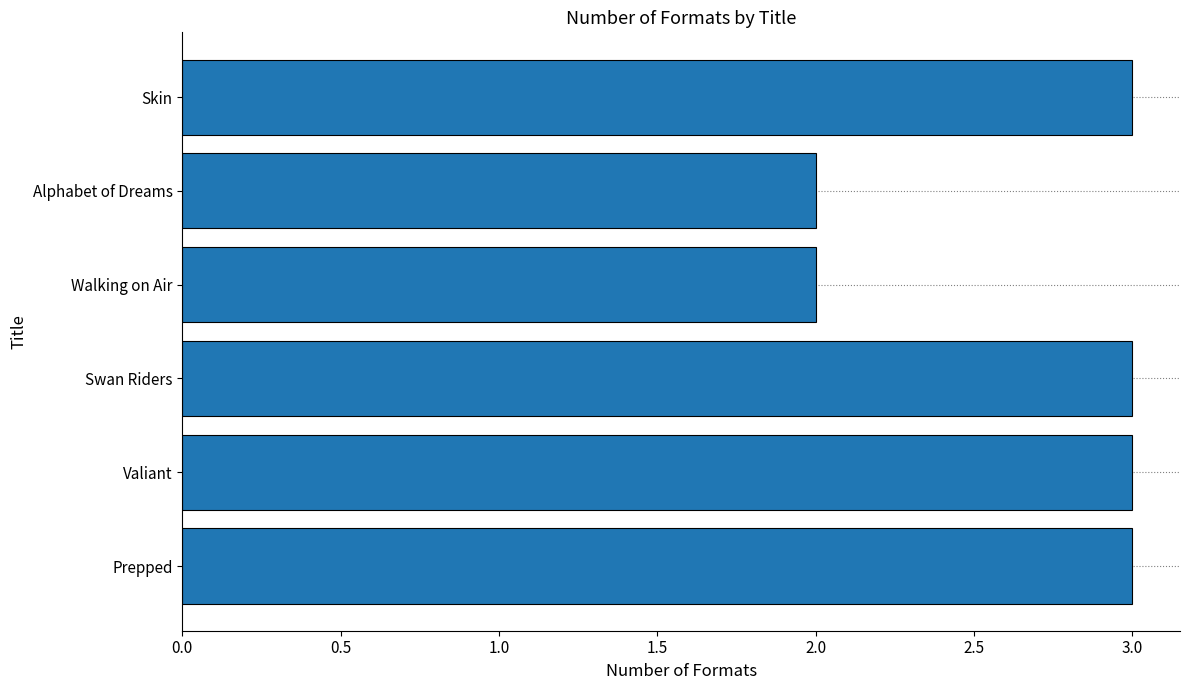

How many values are between 2 and 3?

6